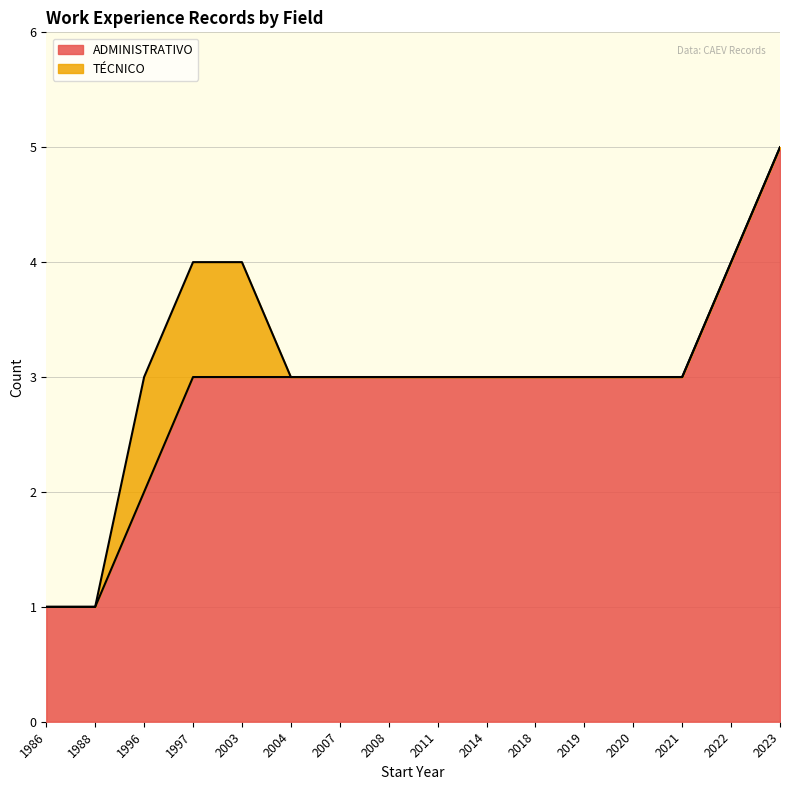

Does the chart have visible grid lines?

Yes